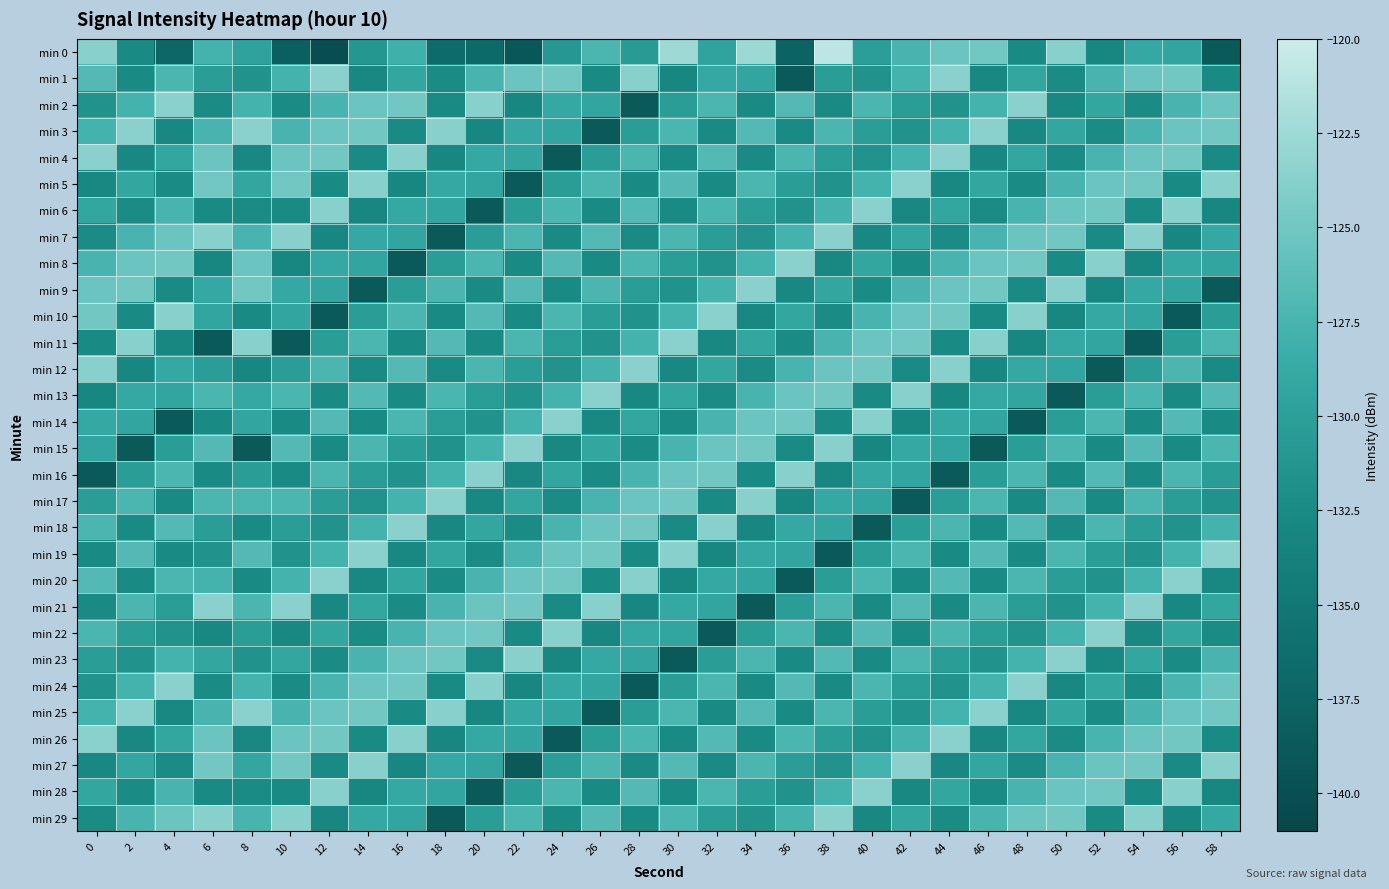

Which series changed the most between 38 and 48?

min 0